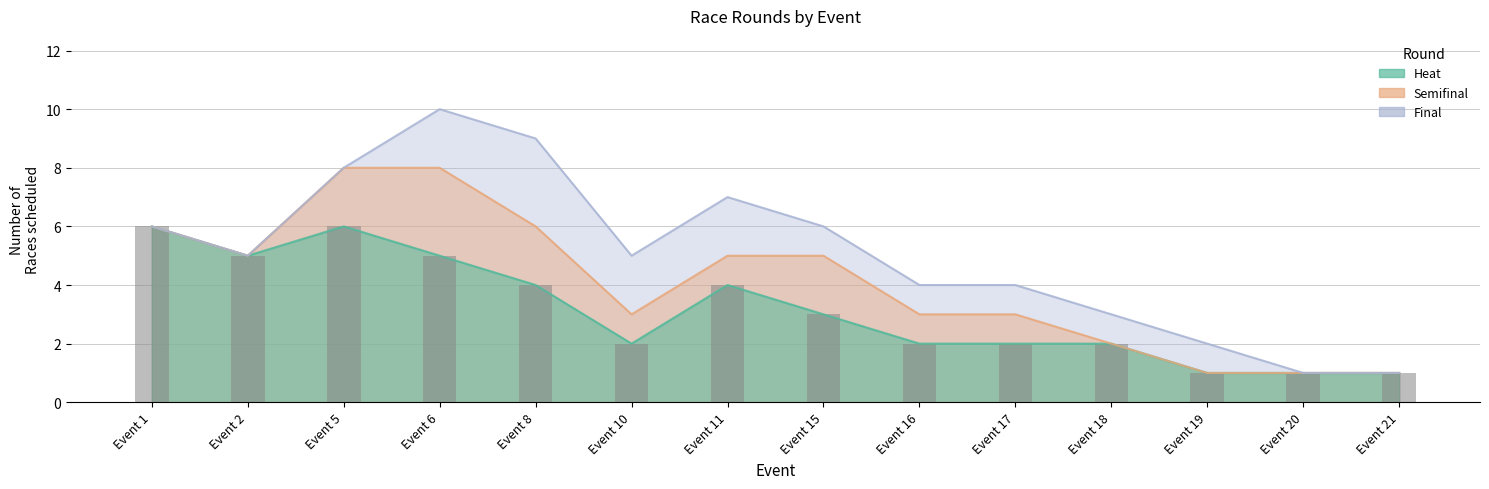

What is the sum of all values?

44